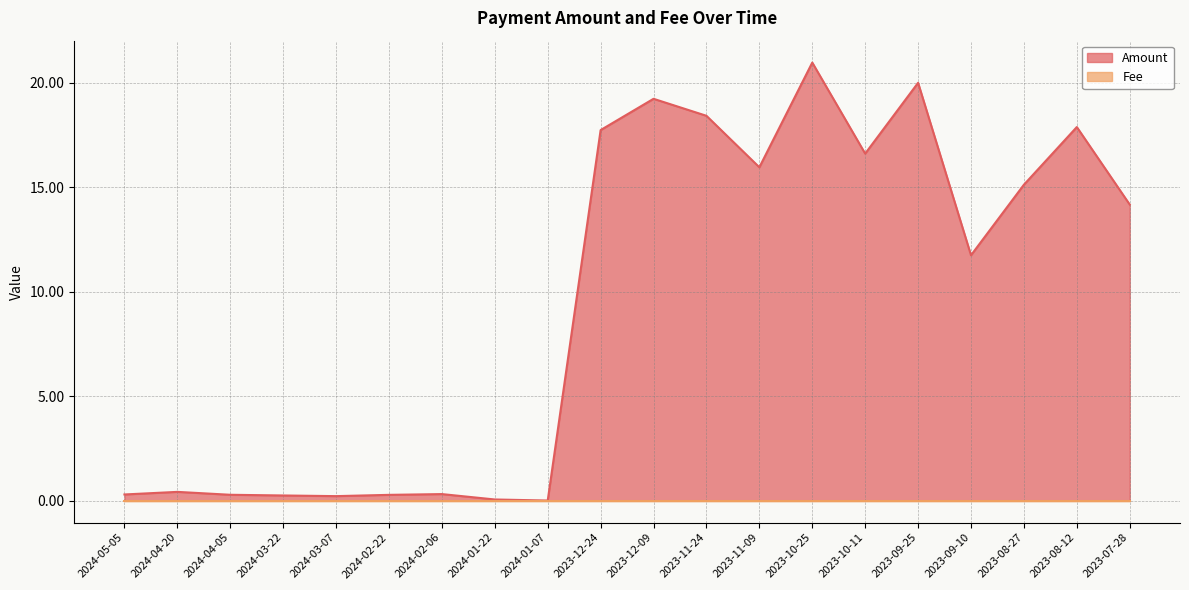

At which category does the data reach its first local valley?

2024-03-07